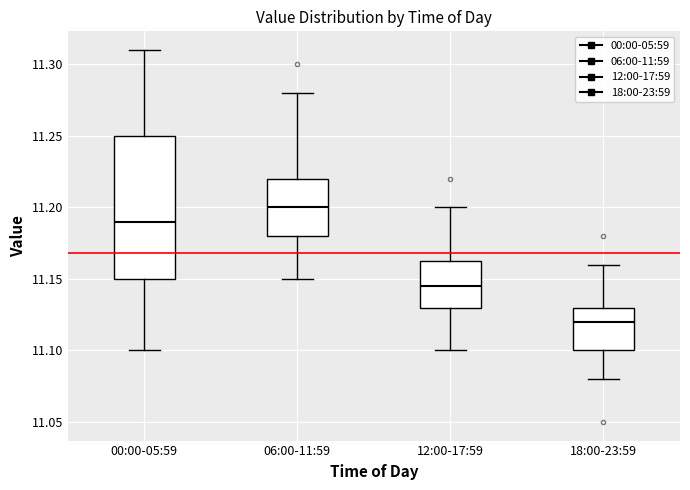

Where does the median line of the box for 18:00-23:59 sit on the y-axis? The values are not printed on the chart, so give them approximately, as read against the axis.

11.120